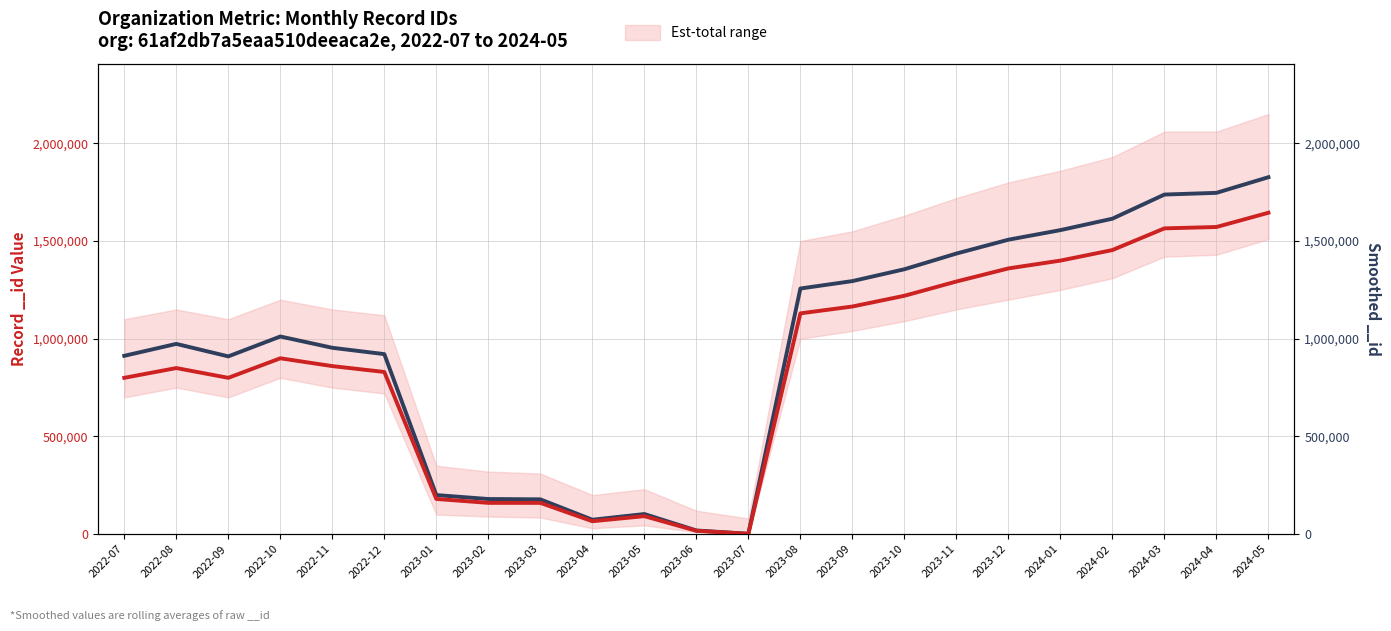

What is the sum of the values at 2023-05 and 2022-08?

1076520